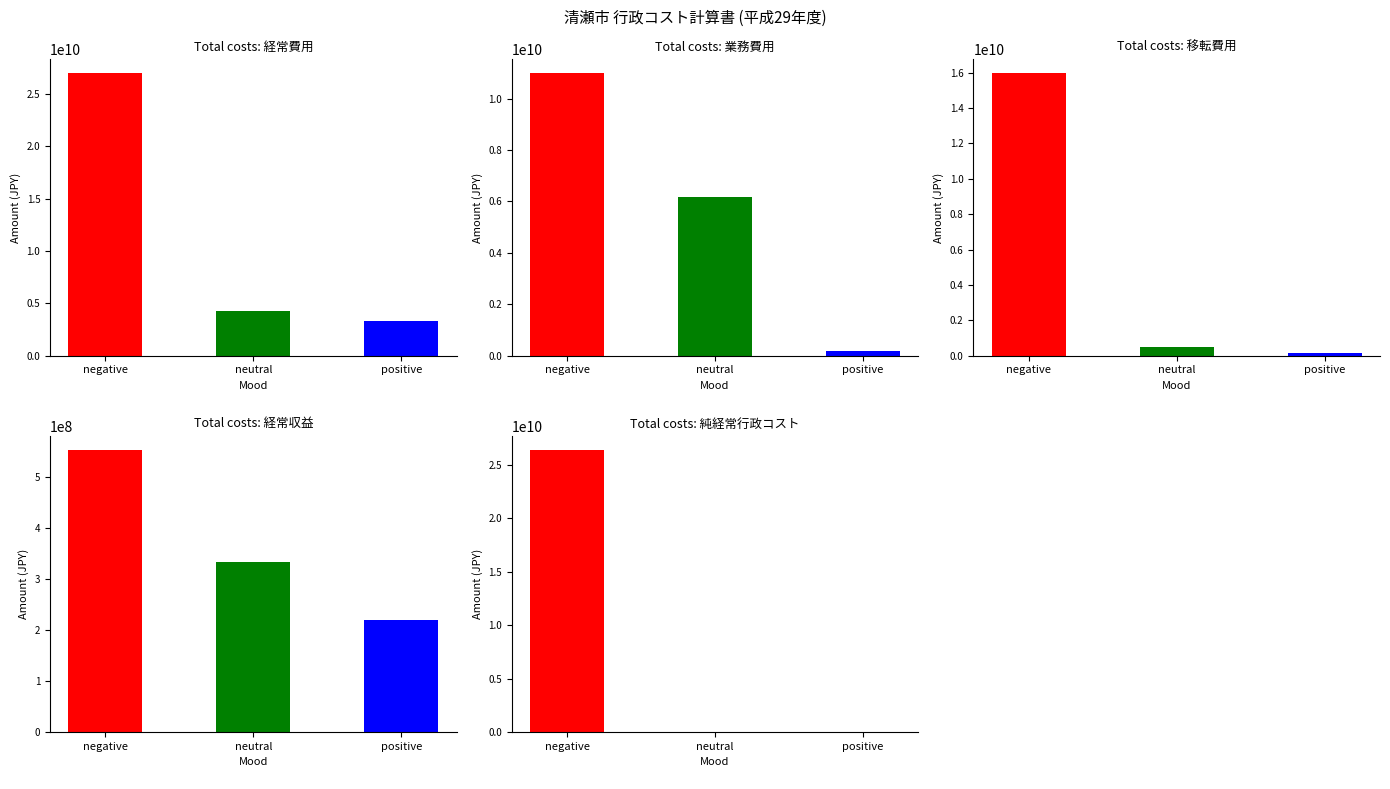

What is the highest value of the positive series?

3325427590